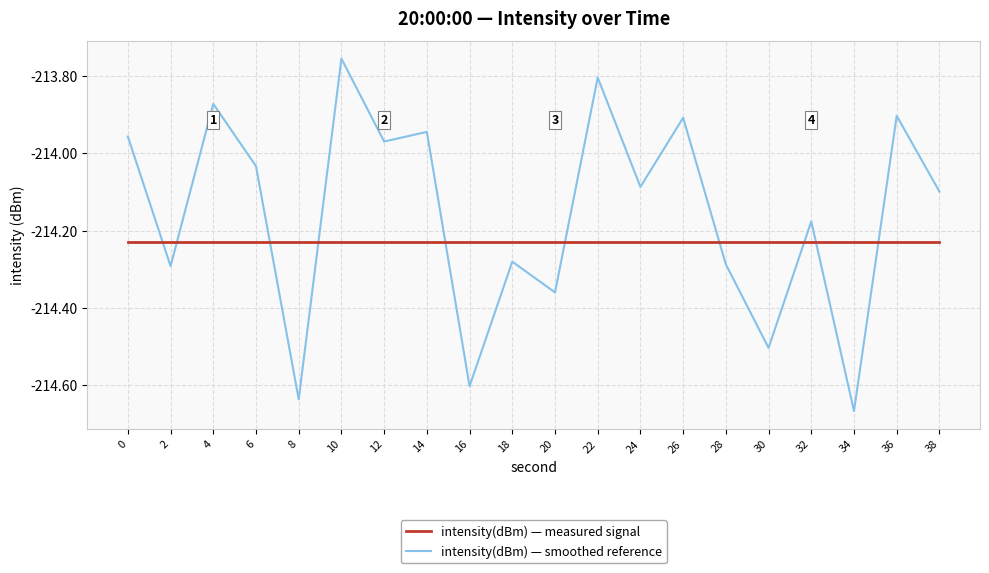

What is the sum of all intensity(dBm) — smoothed reference values?

-4283.1